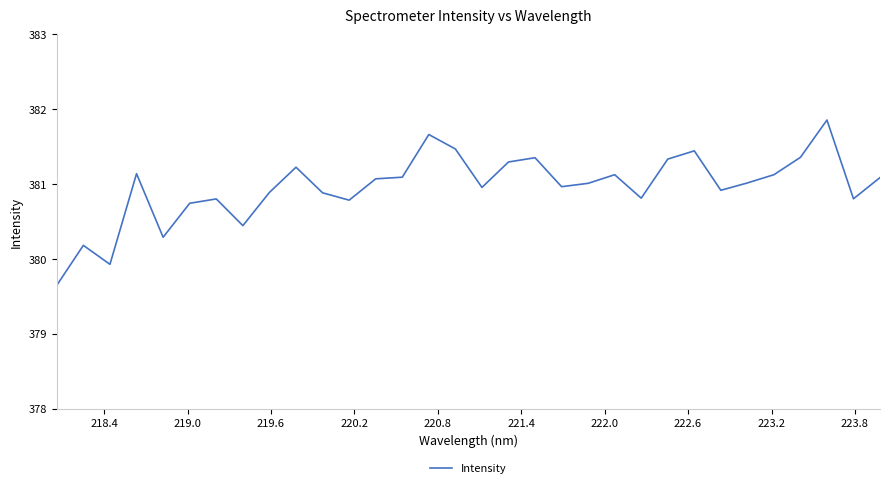

What is the smallest value displayed?

379.6